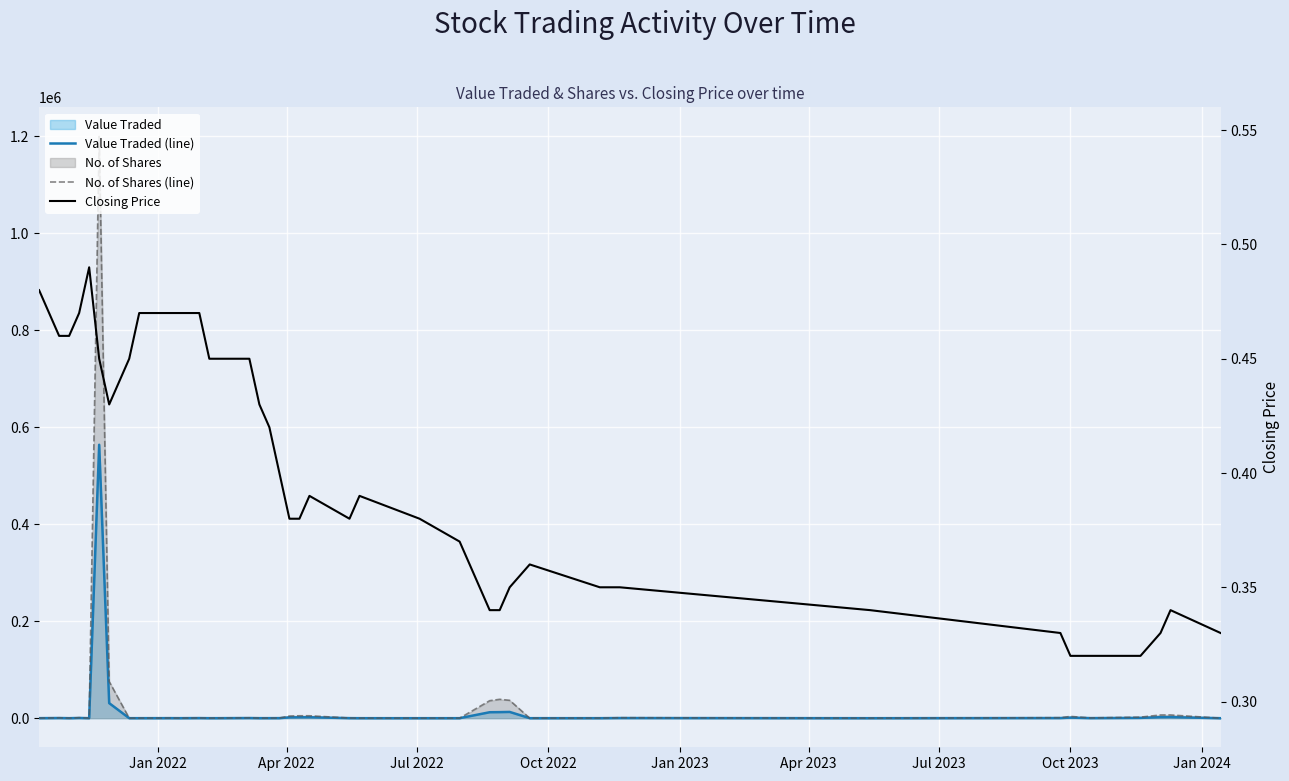

What is the sum of all Closing Price values?

16.0